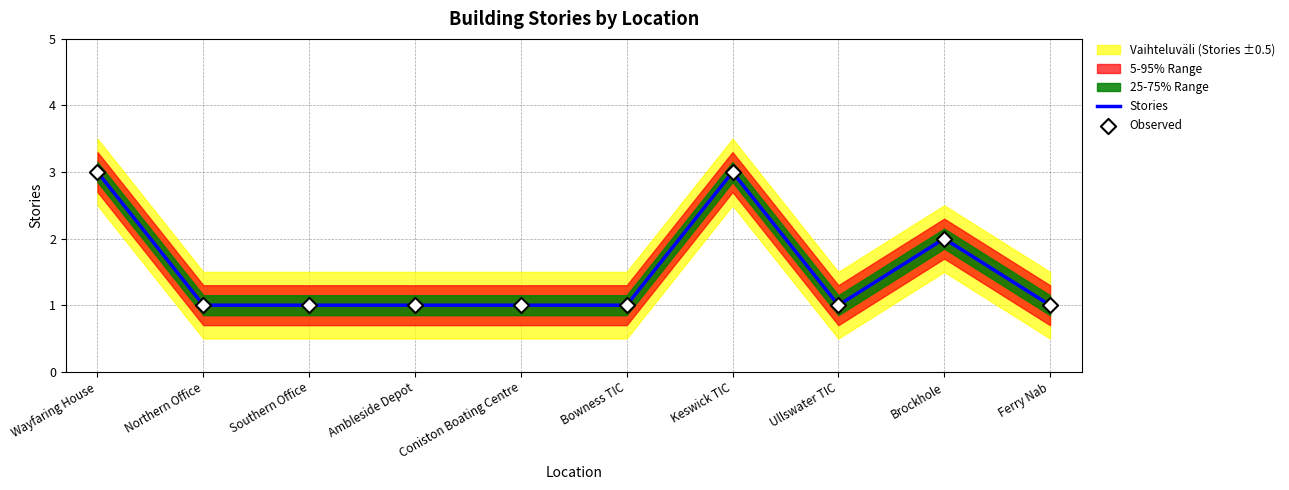

Which series reaches the maximum Y coordinate?

Stories